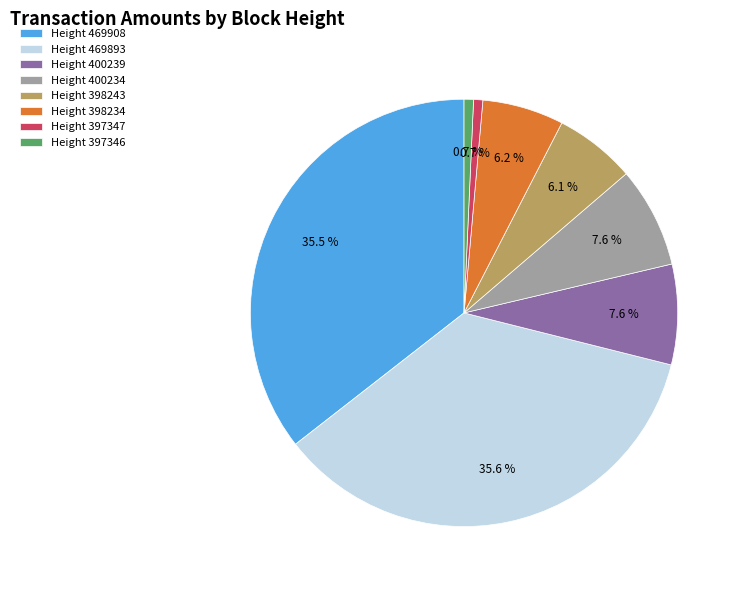

To the nearest percent, what is the average slice percentage?

12%